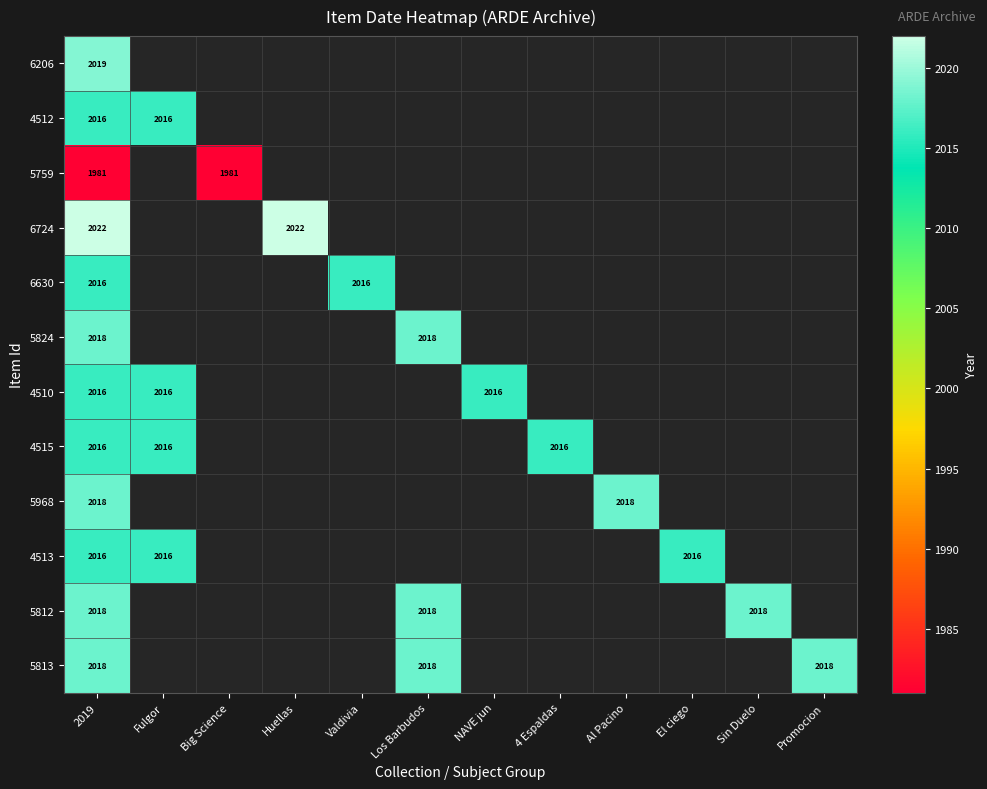

Count the number of categories in the chart.

12